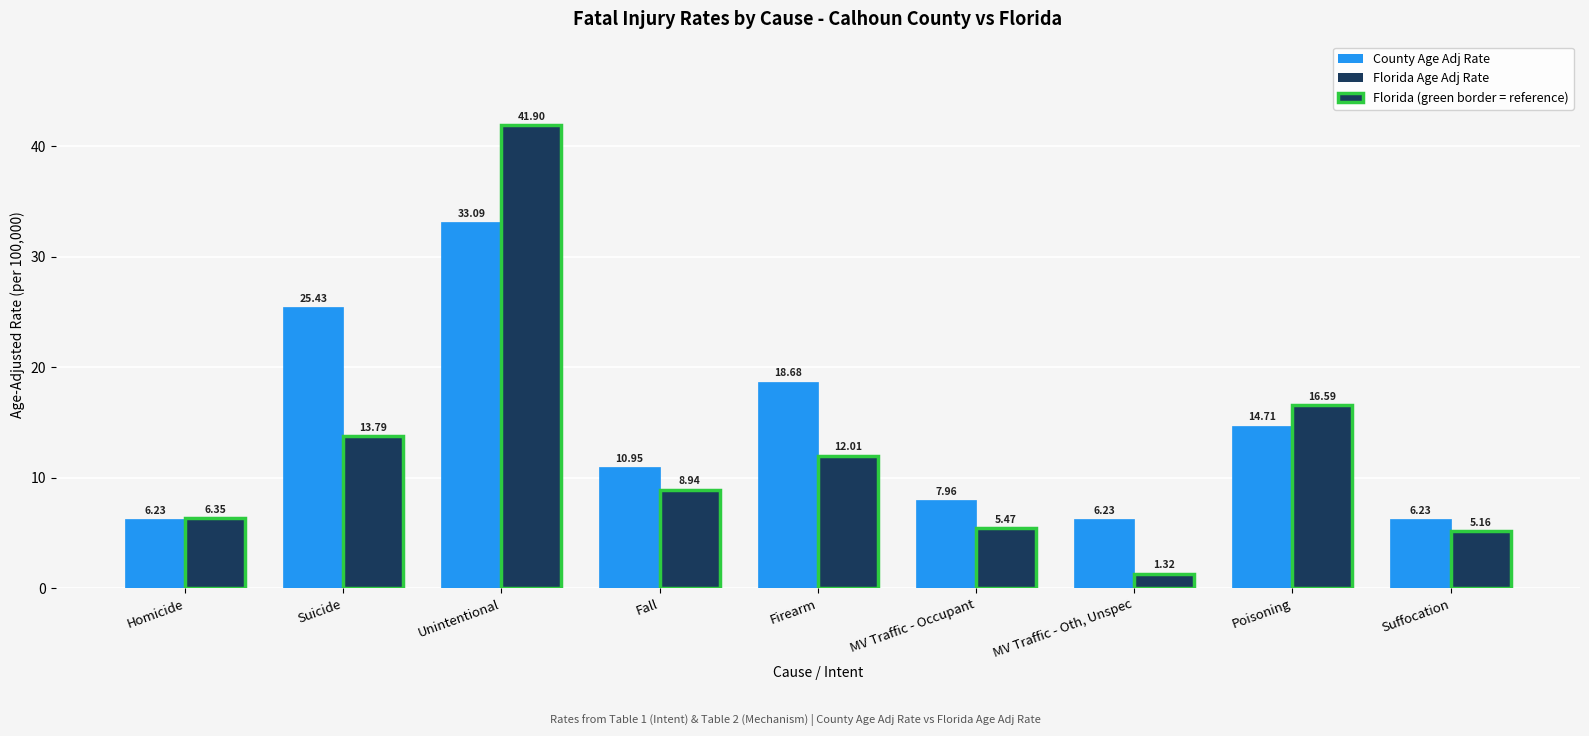

Which label corresponds to the largest value in the chart?

Unintentional